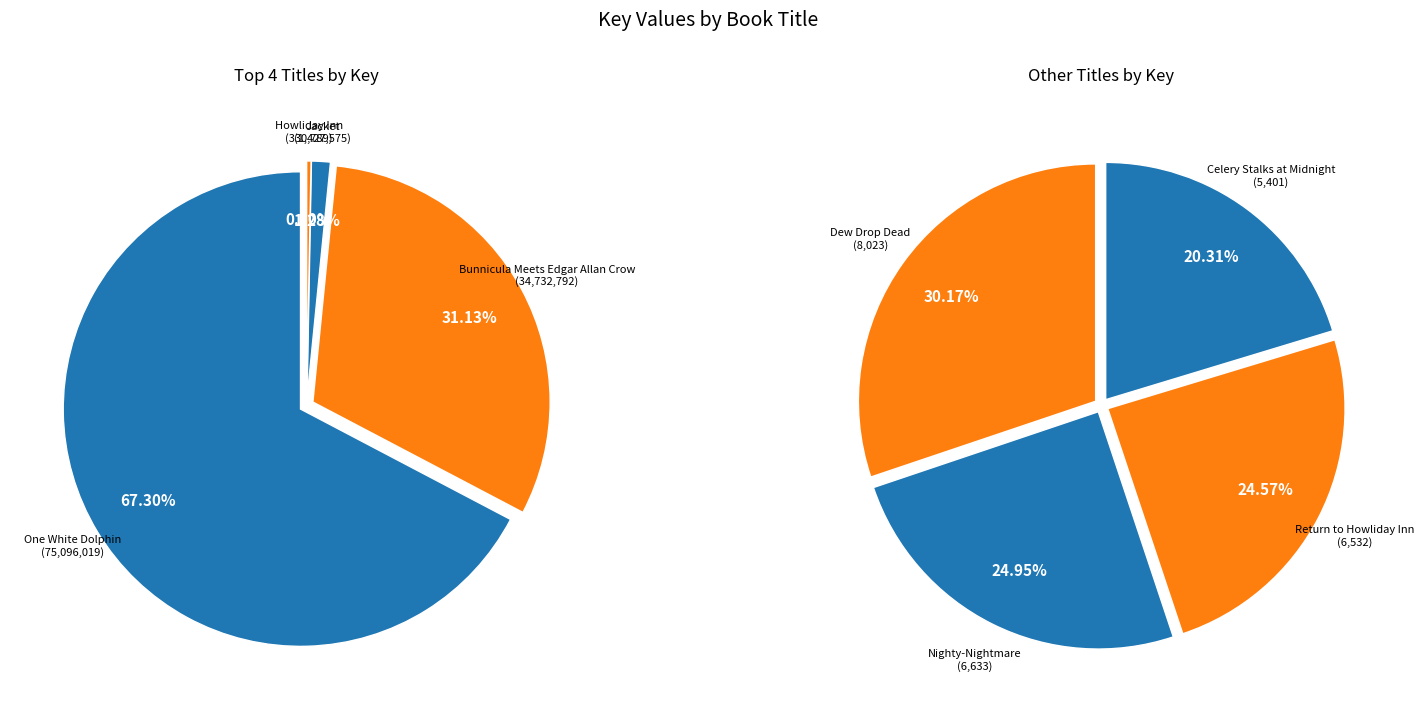

What is the largest slice in the pie chart?

One White Dolphin